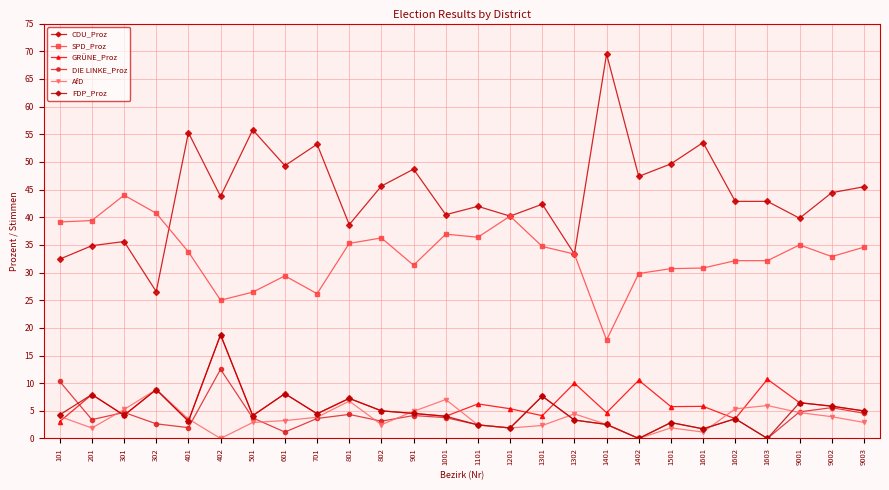

Does the chart display data point markers on the line(s)?

Yes